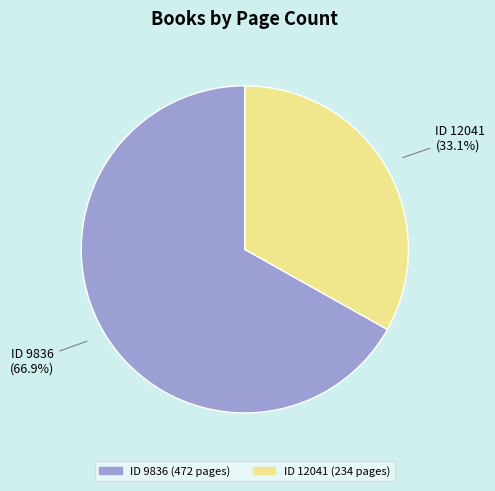

Is there any slice that represents more than half of the pie?

Yes